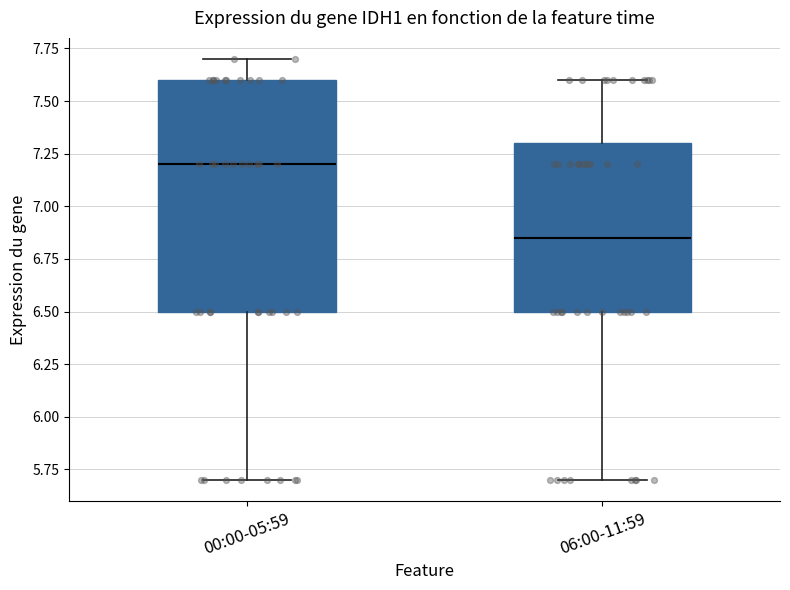

Reading left to right, transcribe this box plot: for each box, give where its median line is, the range the box spans, and where its two whiskers end, as read against the y-axis. The values are not printed on the chart, so give them approximately, as read against the axis.

00:00-05:59: median 7.20, box 6.50 to 7.60, whiskers 5.70 to 7.70
06:00-11:59: median 6.85, box 6.50 to 7.30, whiskers 5.70 to 7.60